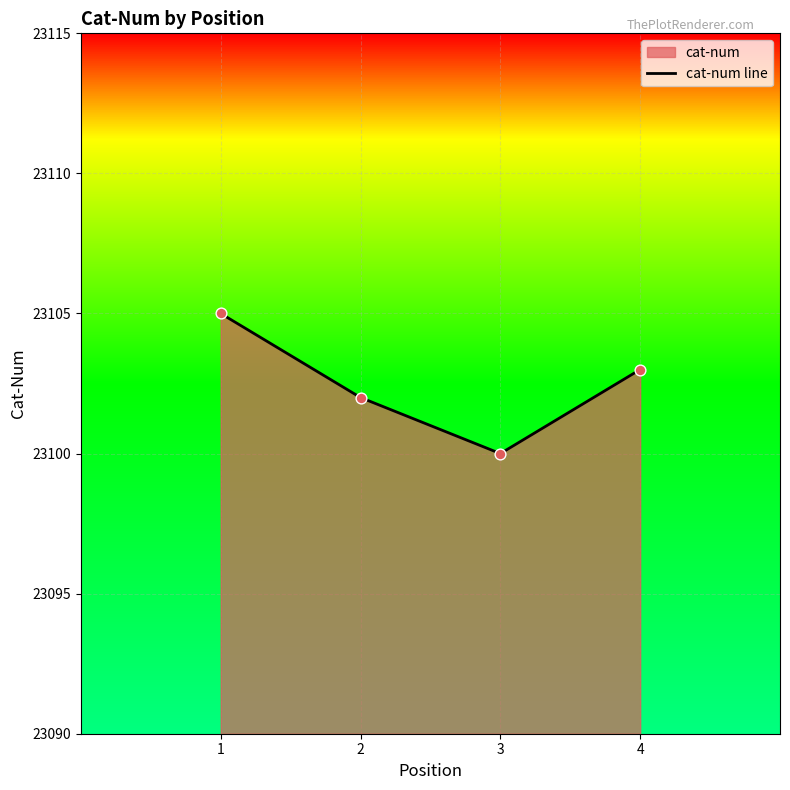

What is the ratio of the value at 3 to the value at 2?

1.0